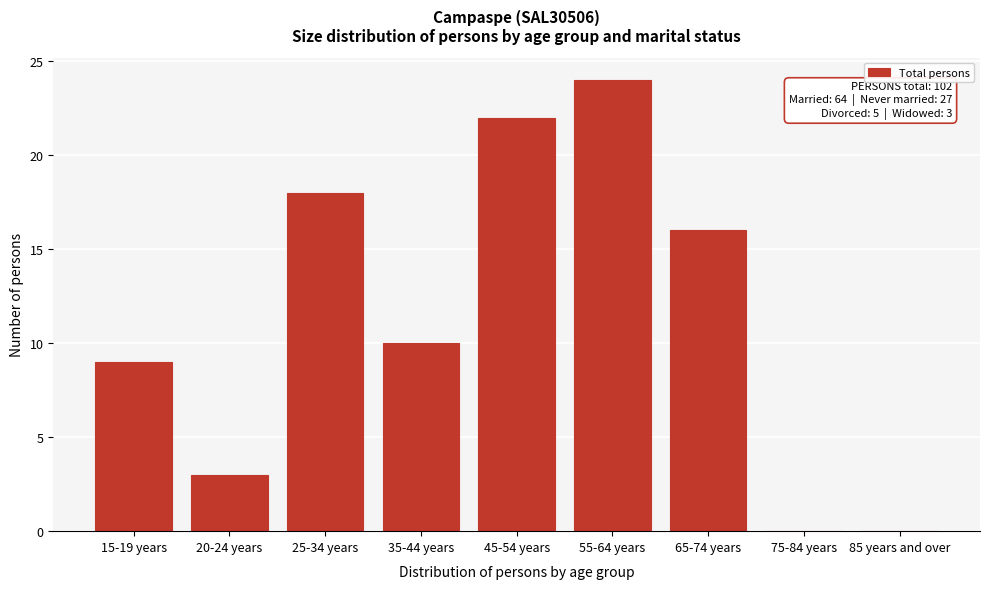

Reading left to right, transcribe all the data shown in this chart.

15-19 years=9	20-24 years=3	25-34 years=18	35-44 years=10	45-54 years=22	55-64 years=24	65-74 years=16	75-84 years=0	85 years and over=0